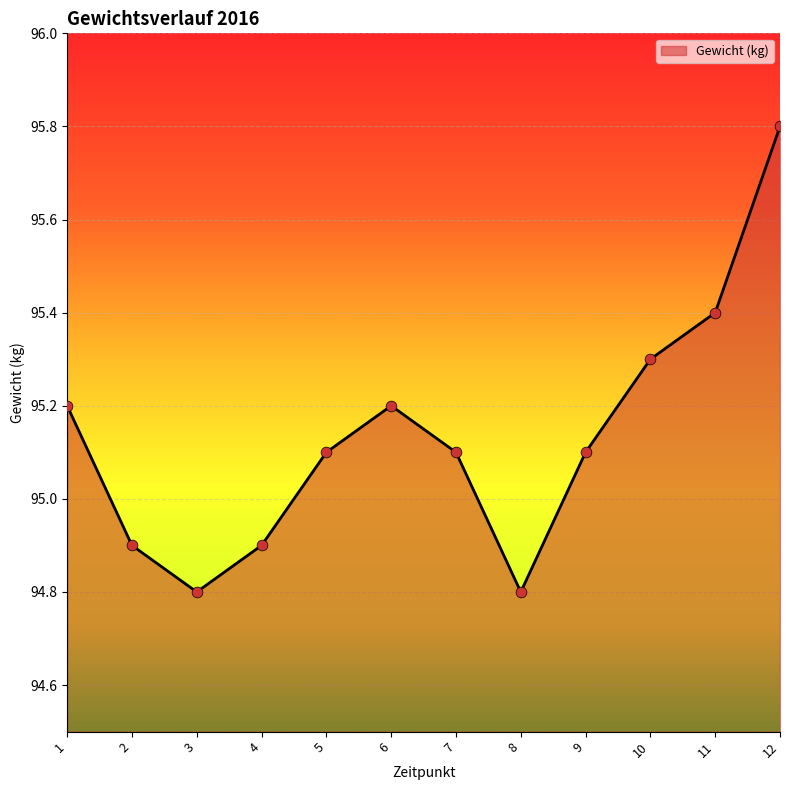

What is the ratio of the value at 5 to the value at 10?

1.0